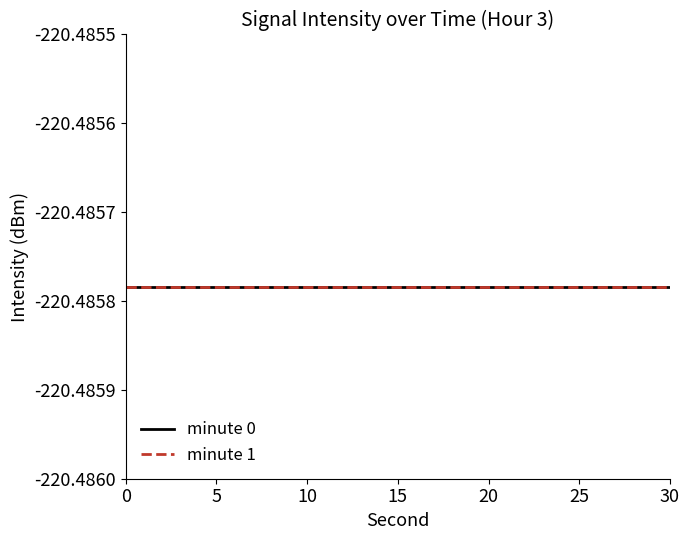

Where is second nearest to the value 15?

14